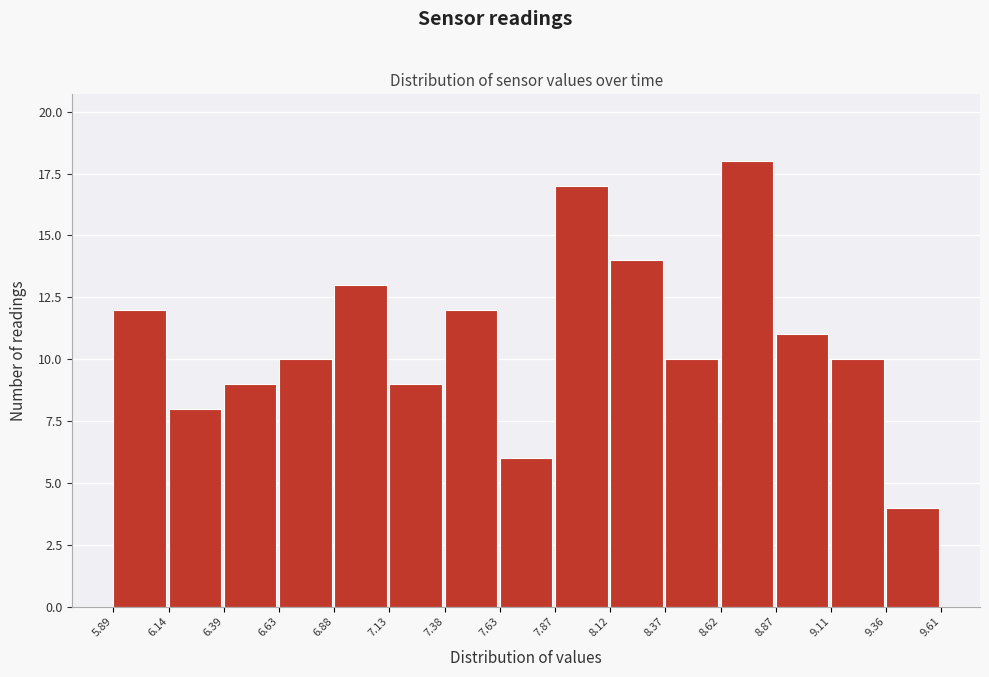

Reading left to right, transcribe this chart: for each bar, give the range it covers on the x-axis and its height. The values are not printed on the chart, so give them approximately, as read against the axis.

5.89 to 6.14: 12
6.14 to 6.39: 8
6.39 to 6.63: 9
6.63 to 6.88: 10
6.88 to 7.13: 13
7.13 to 7.38: 9
7.38 to 7.63: 12
7.63 to 7.87: 6
7.87 to 8.12: 17
8.12 to 8.37: 14
8.37 to 8.62: 10
8.62 to 8.87: 18
8.87 to 9.11: 11
9.11 to 9.36: 10
9.36 to 9.61: 4